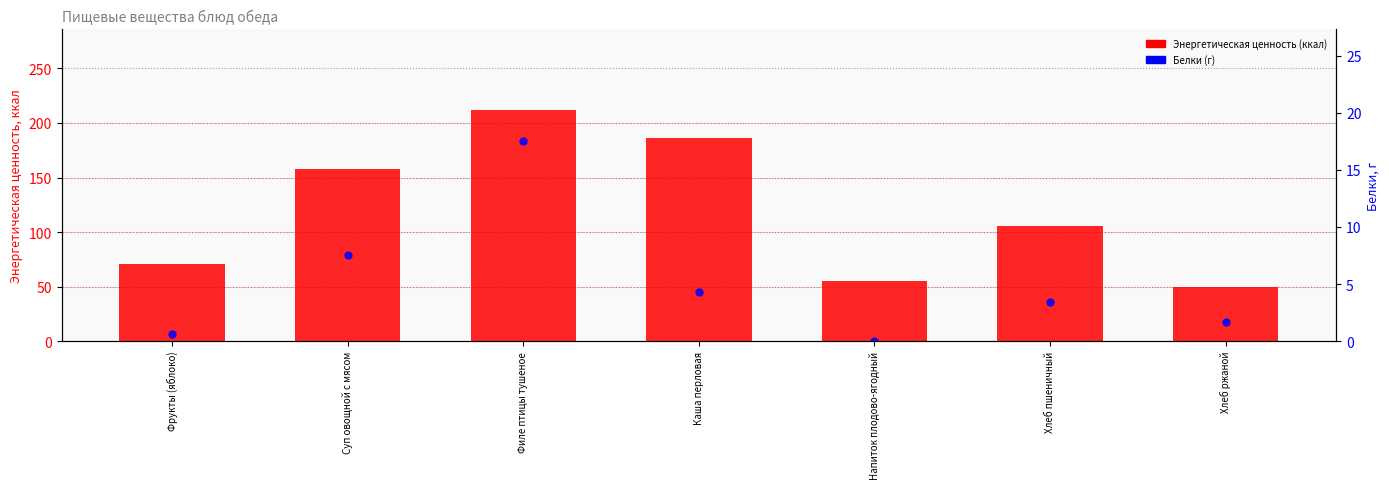

What is the total value across all series at Хлеб ржаной?

51.1